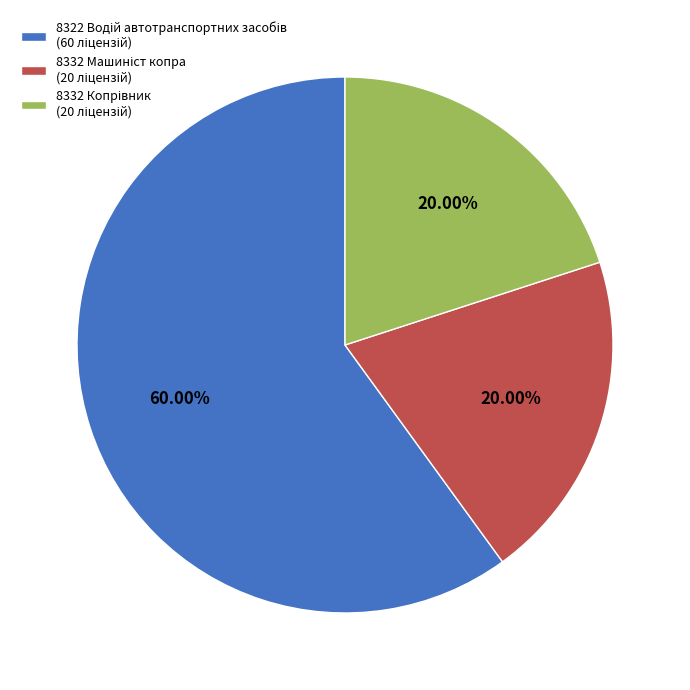

To the nearest percent, what is the average slice percentage?

33%